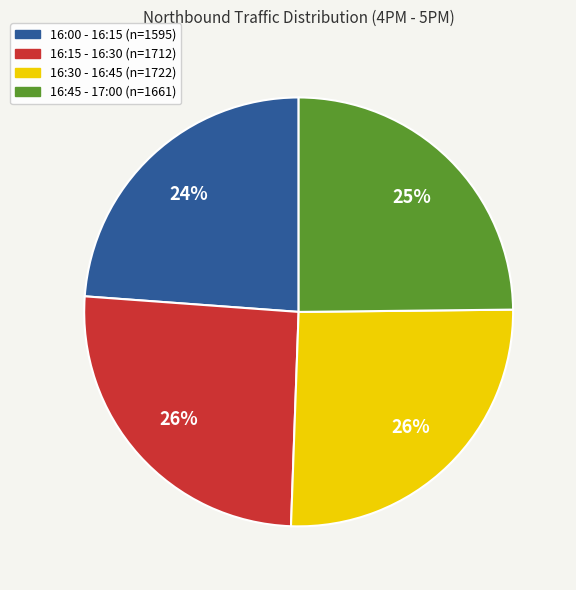

How many segments does this pie chart have?

4